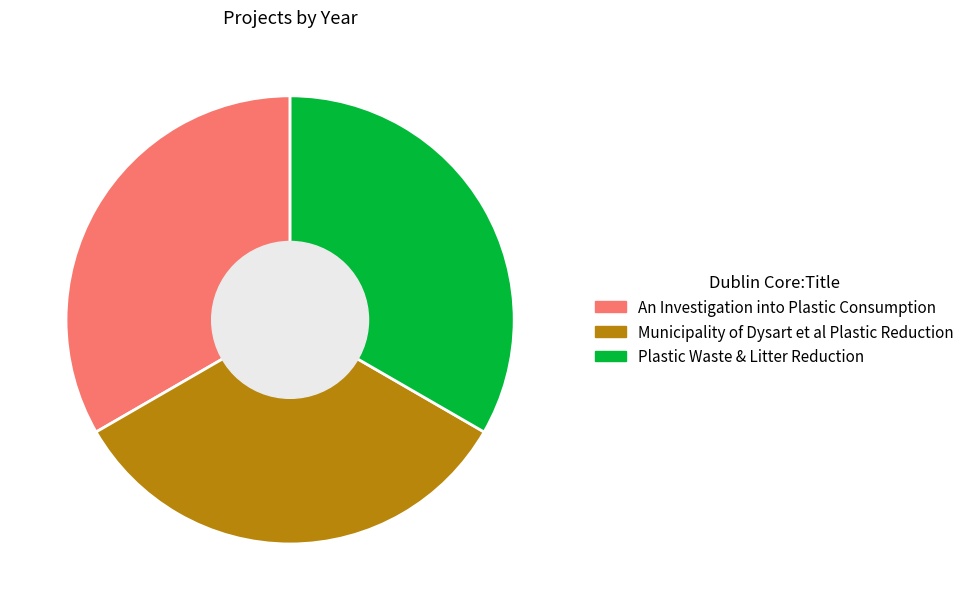

Does any single category account for the majority?

No